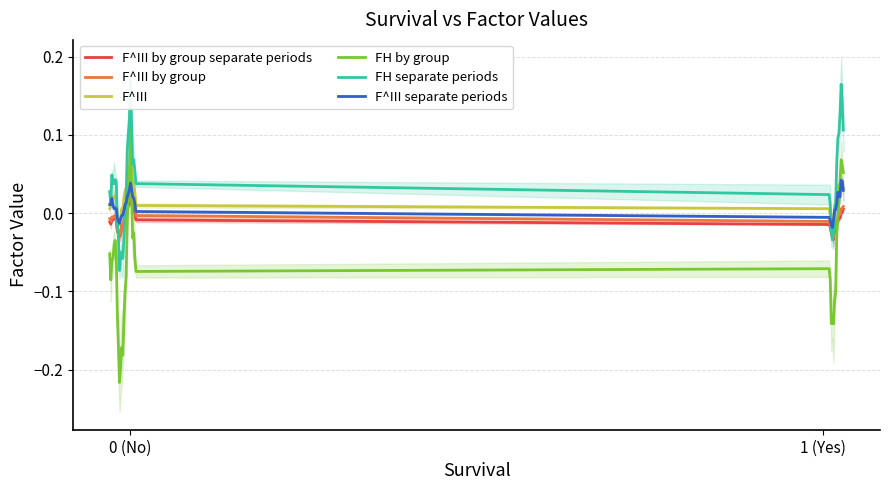

True or false: F^III and F^III by group intersect in this chart.

False